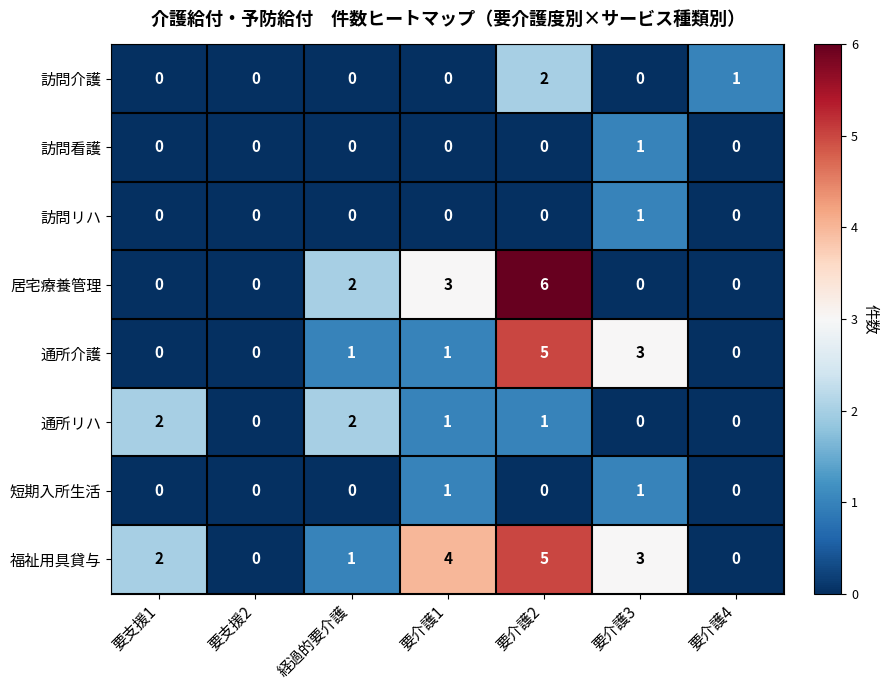

True or false: 福祉用具貸与 has a value of 3 at 要介護3.

True